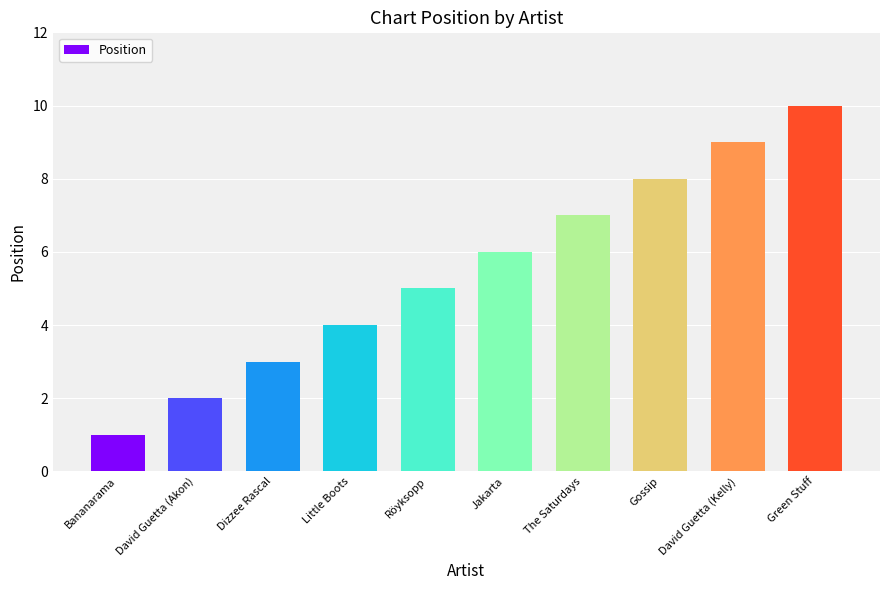

Is it true that the value at The Saturdays is 3?

False